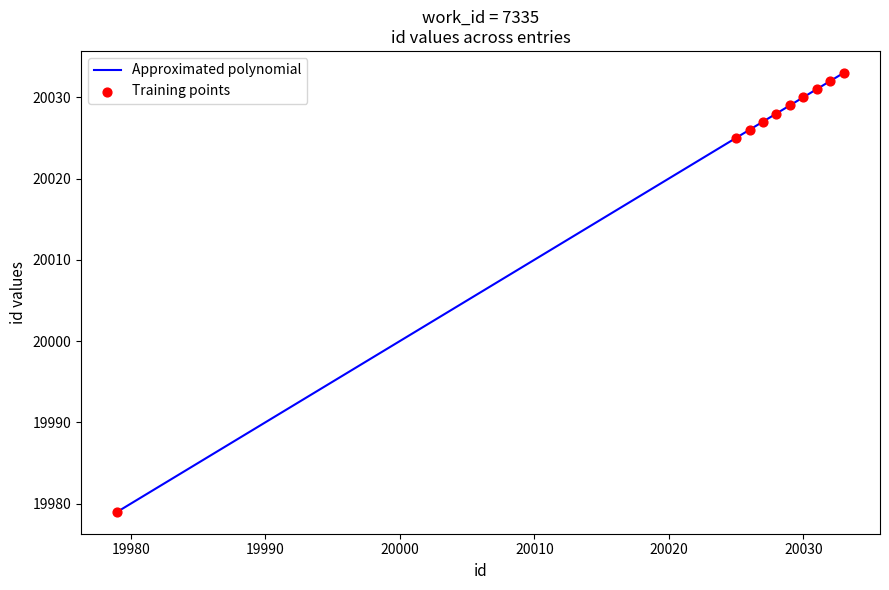

What is the minimum value shown in the chart?

19979